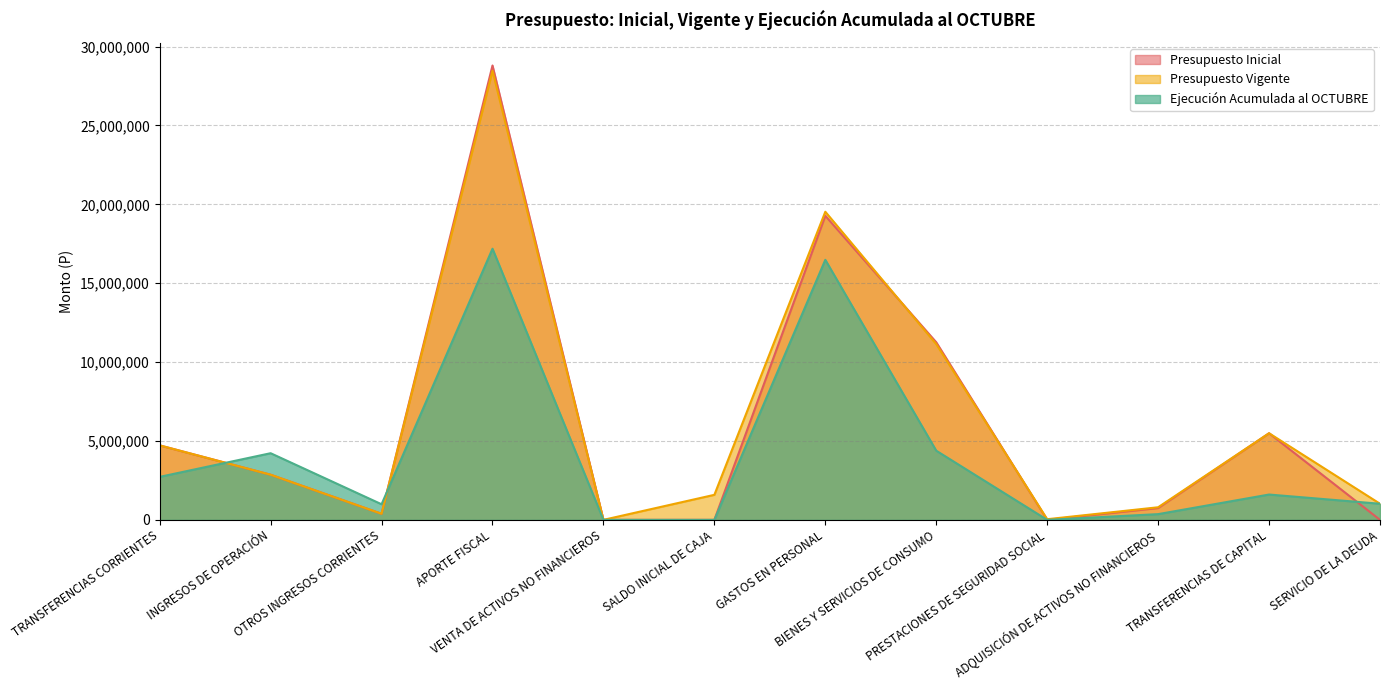

Is it true that Presupuesto Inicial equals 146084 at OTROS INGRESOS CORRIENTES?

False